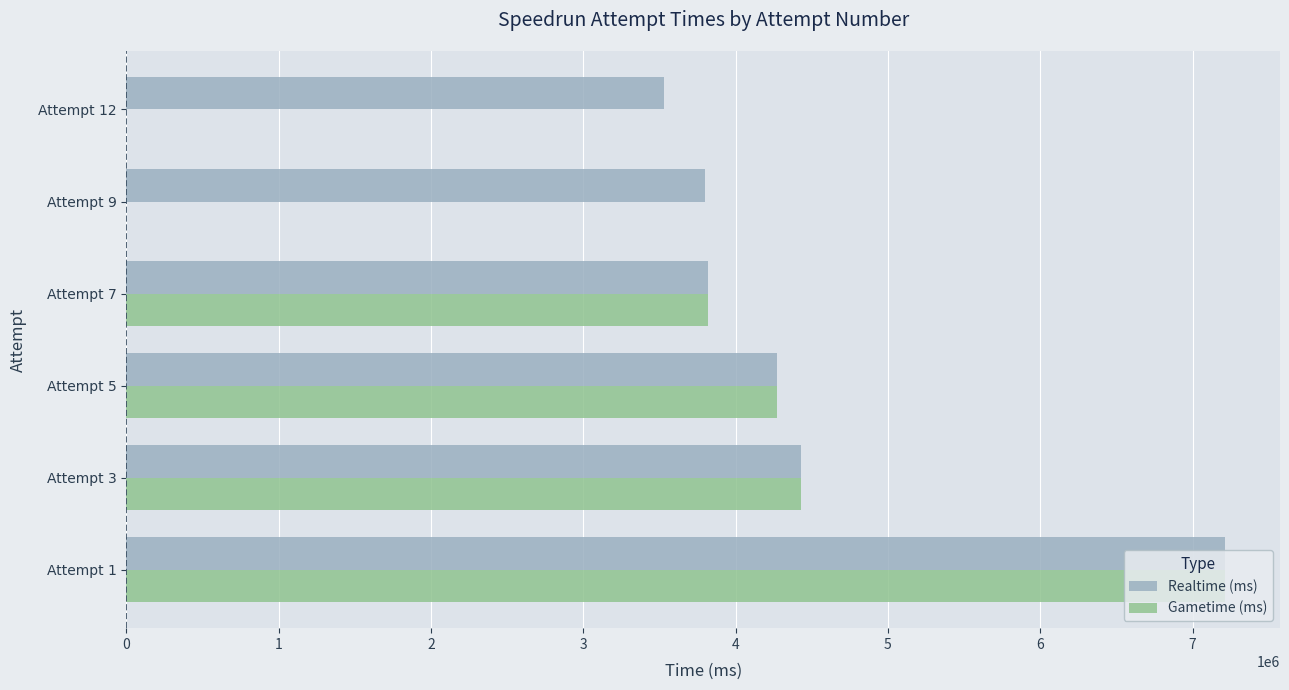

How many series are shown in this chart?

2